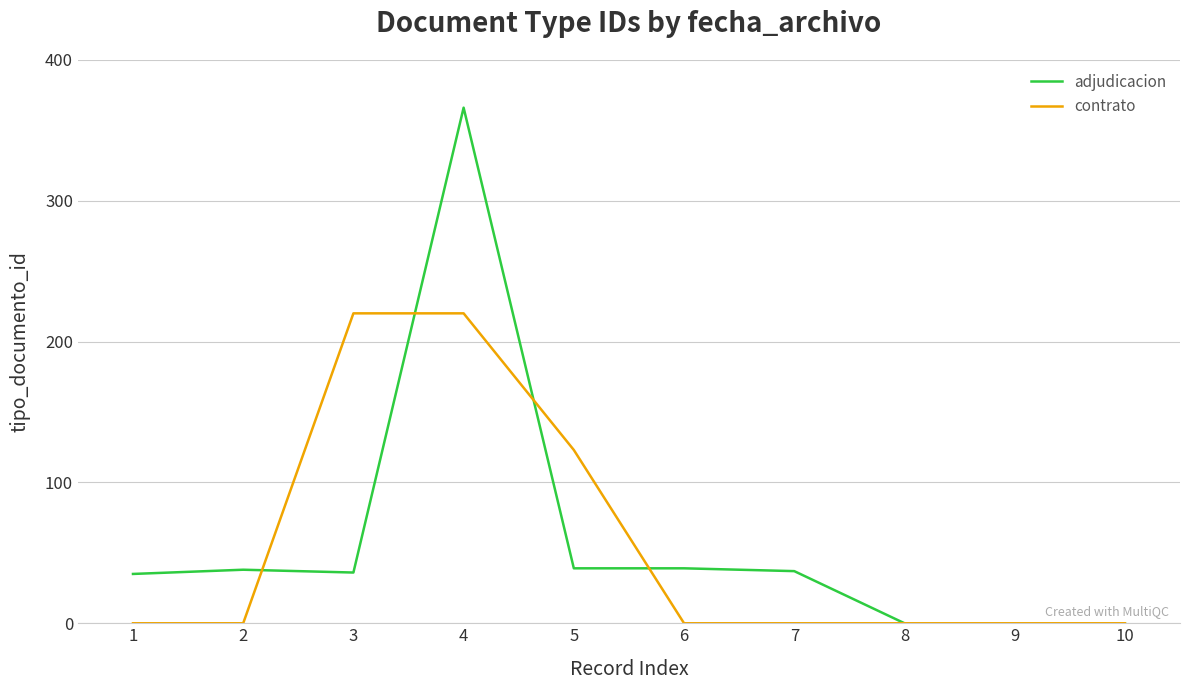

Is it true that contrato equals -114 at 9?

False